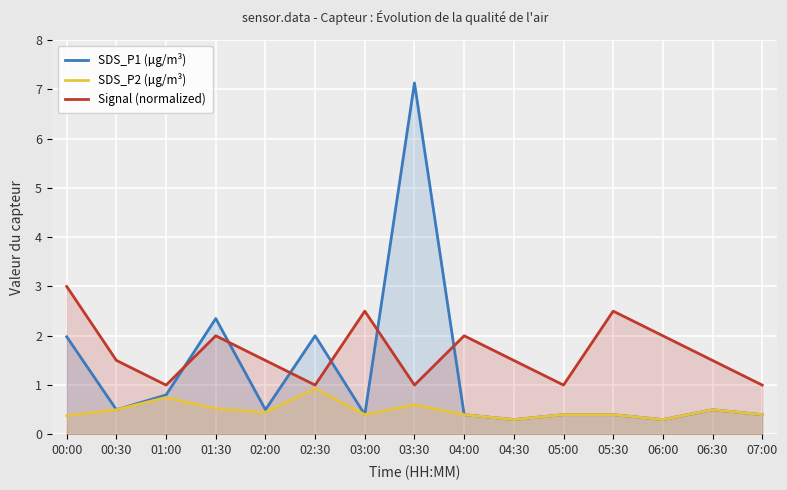

Rank the series at 07:00 from highest to lowest value.

Signal (normalized), SDS_P1 (µg/m³), SDS_P2 (µg/m³)